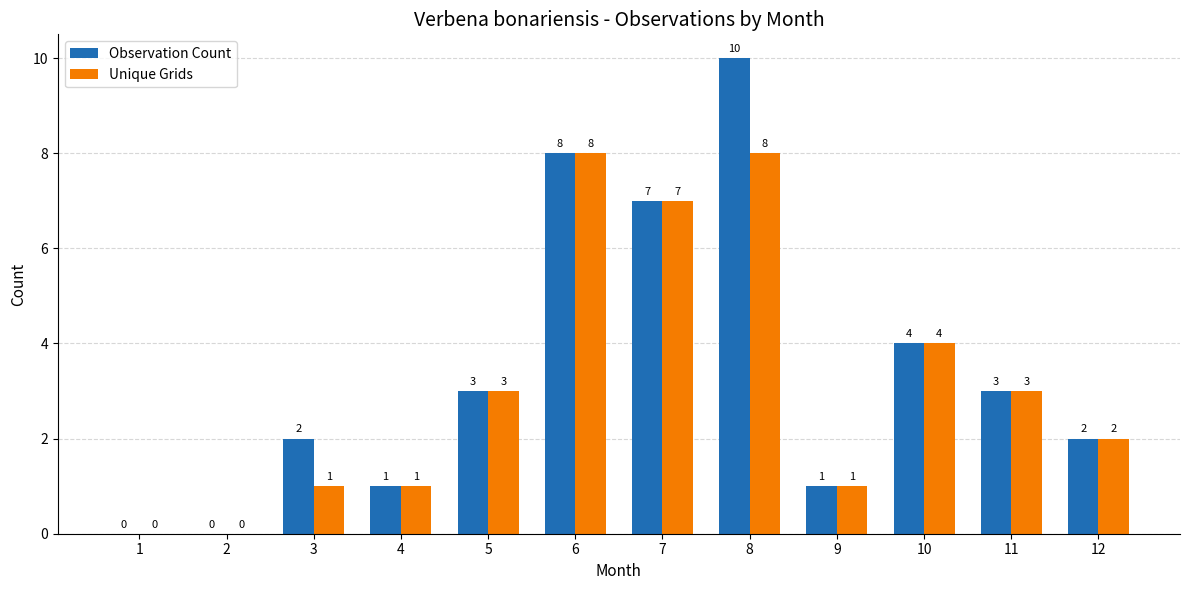

Which series has the largest range (max minus min)?

Observation Count